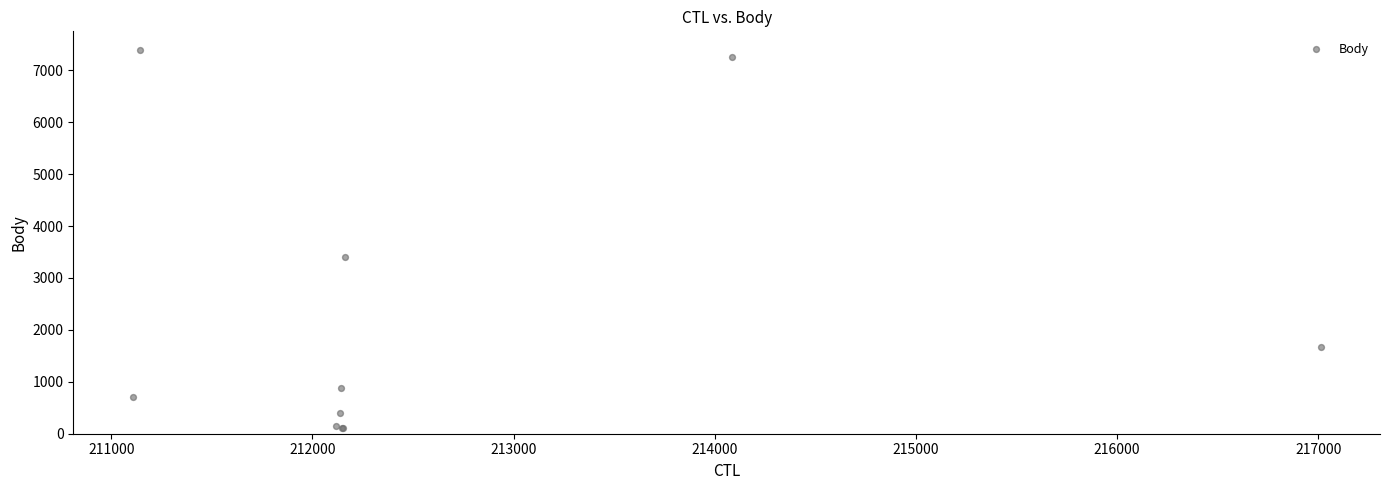

What Y value in the scatter plot is closest to 3744?

3404